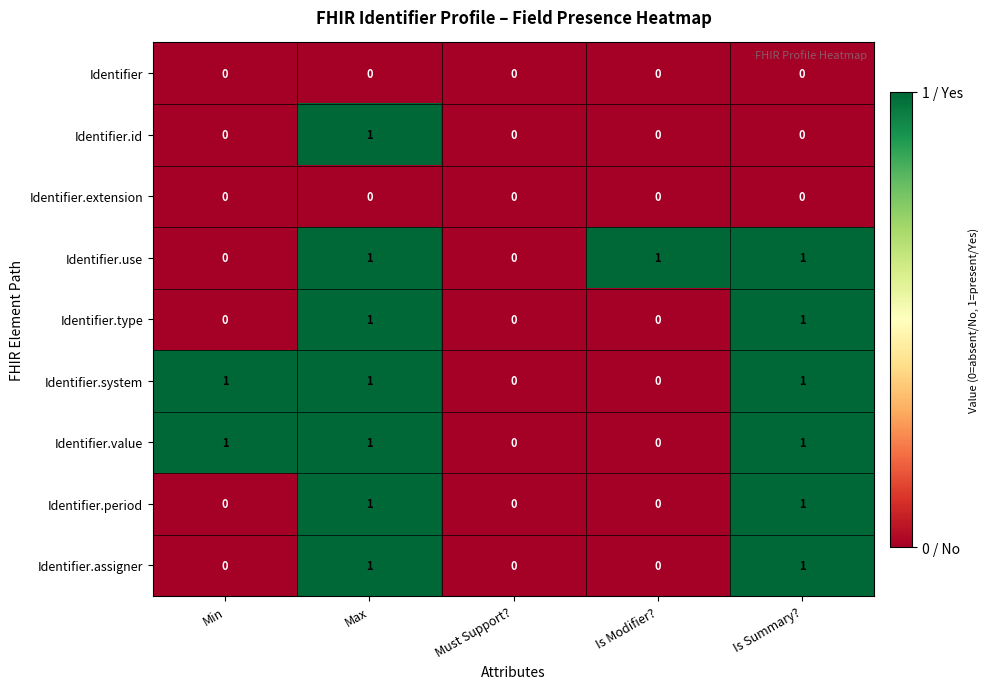

Count the number of data series in this chart.

9